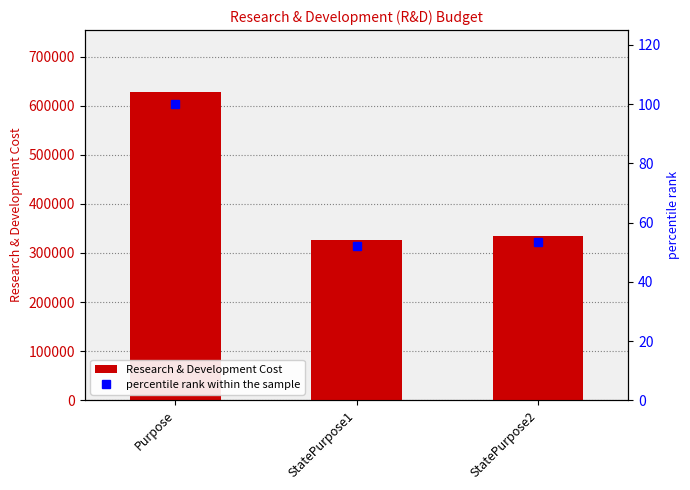

At which category is the sum across all series the highest?

Purpose